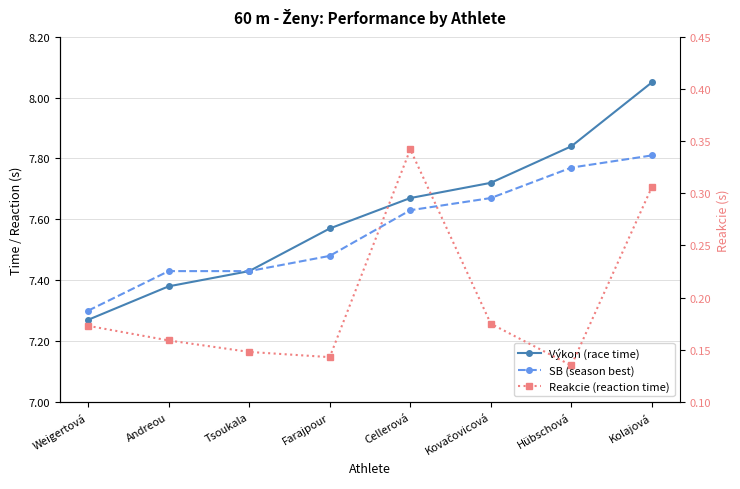

Is the value of Reakcie (reaction time) at Kolajová greater than the value of Výkon (race time) at Farajpour?

No